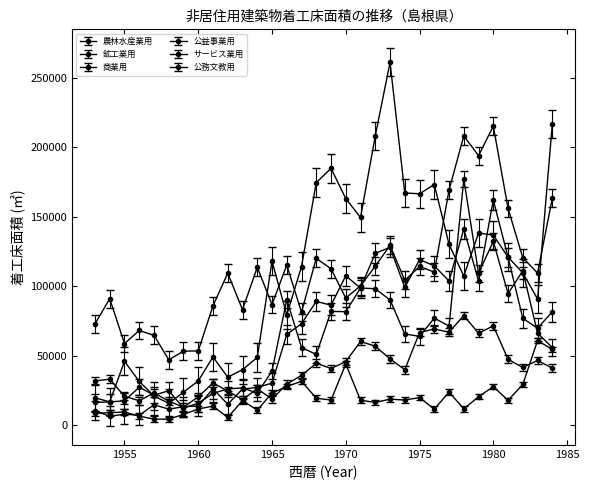

True or false: 公務文教用 has more than 1 points higher than both neighbors.

True